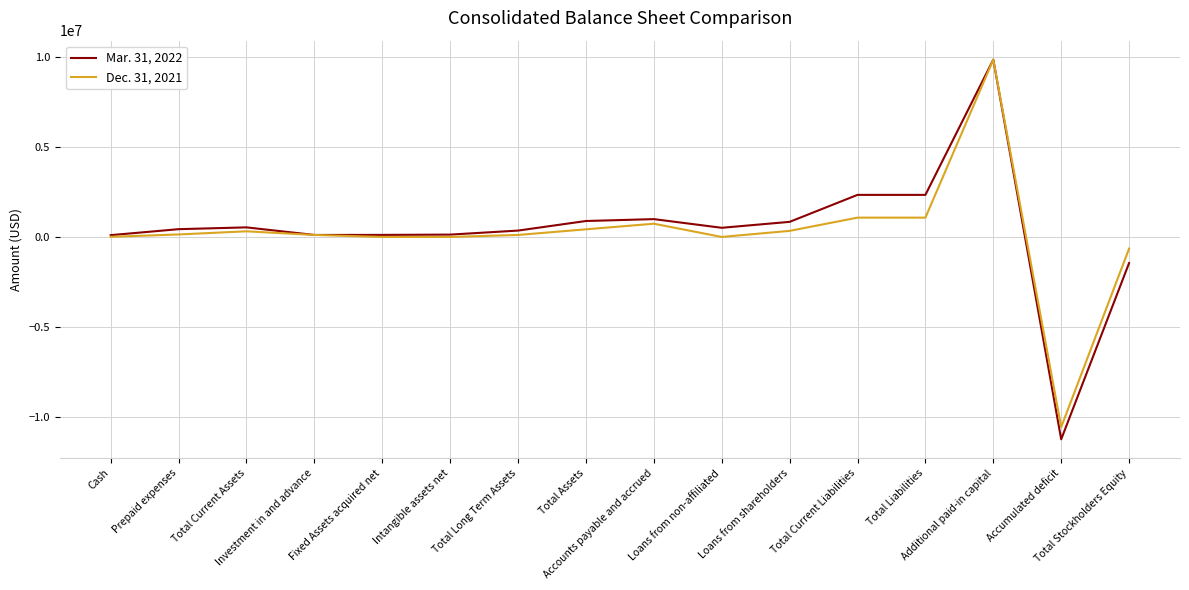

True or false: Dec. 31, 2021 has more than 2 interior local peaks.

True